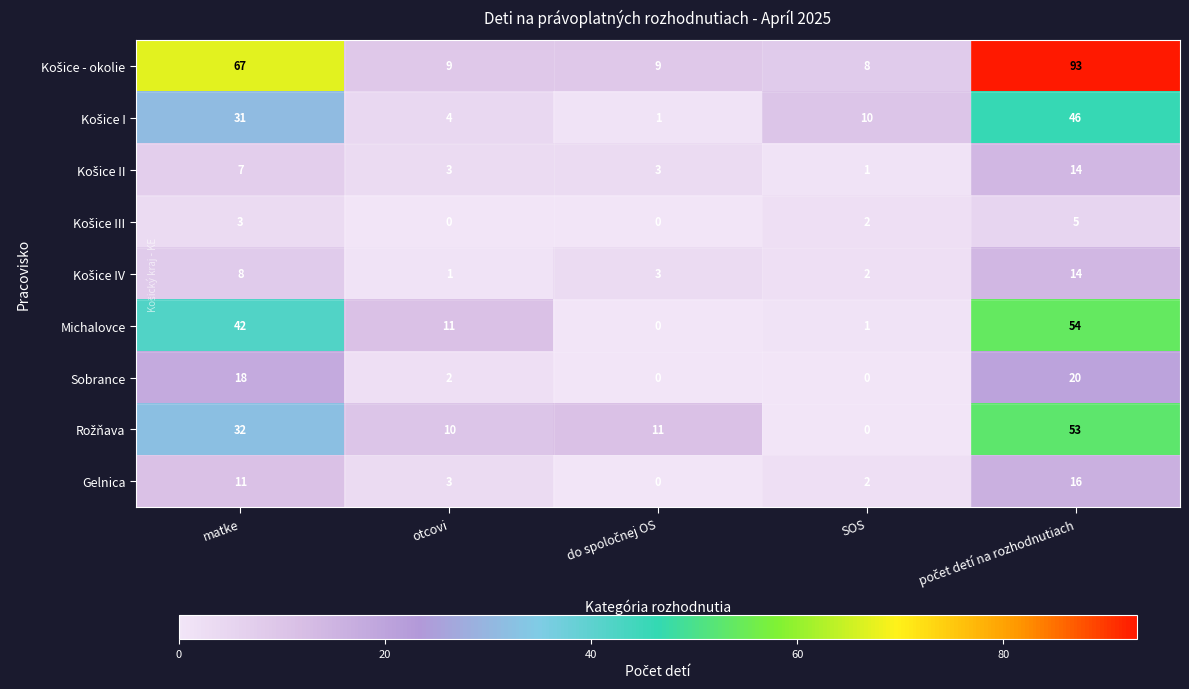

What is the sum of all Sobrance values?

40